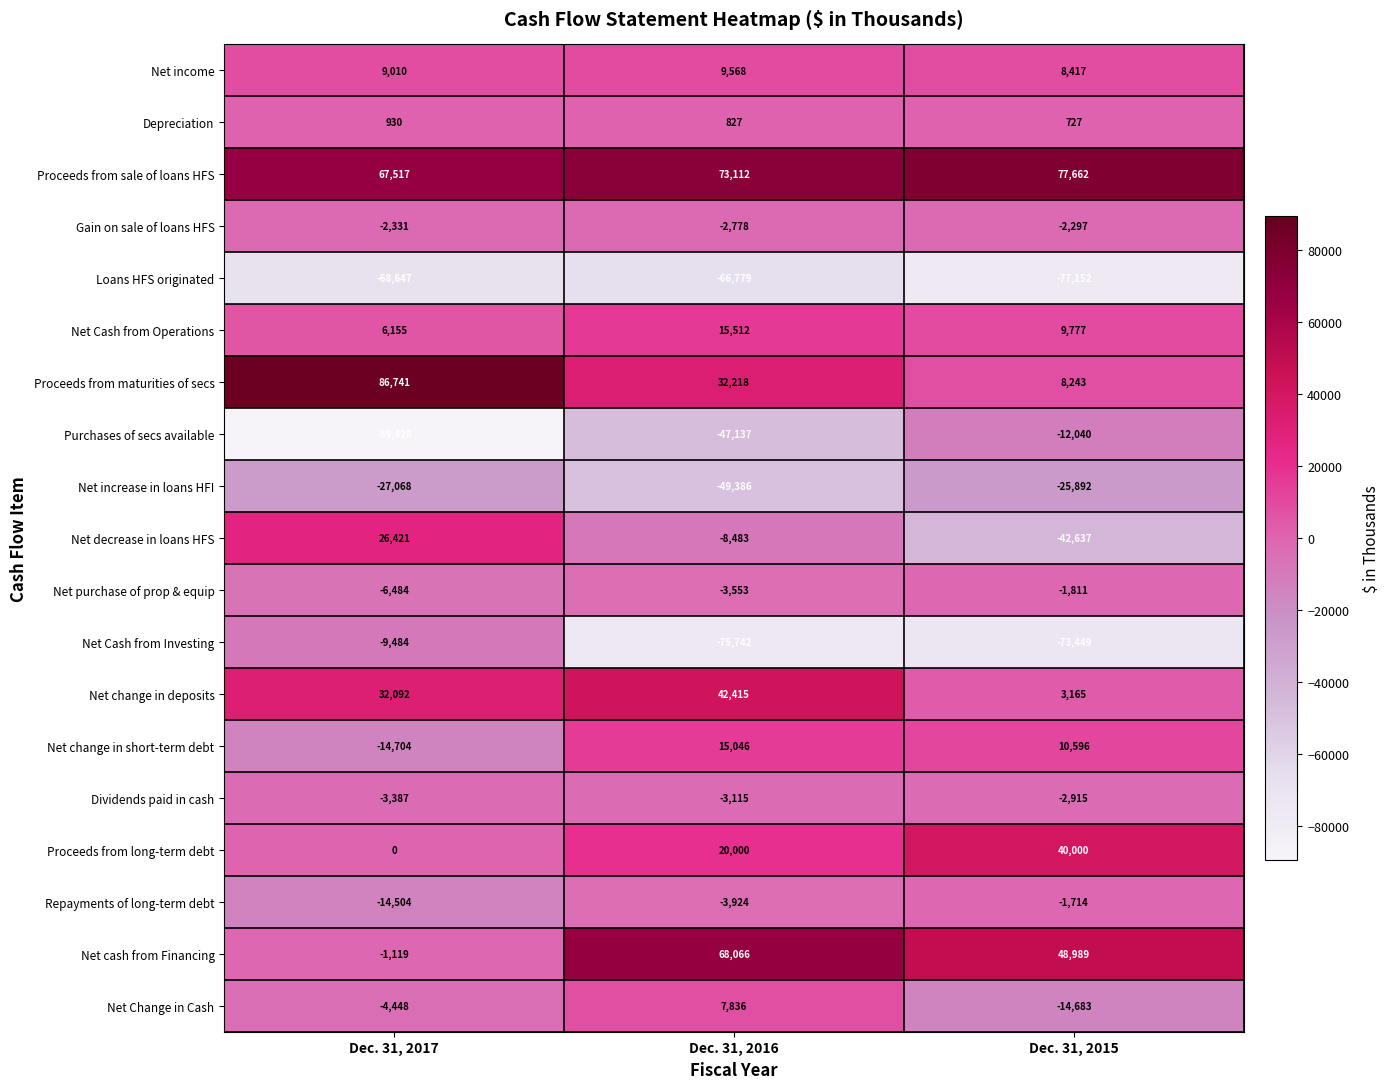

Count the number of data series in this chart.

19